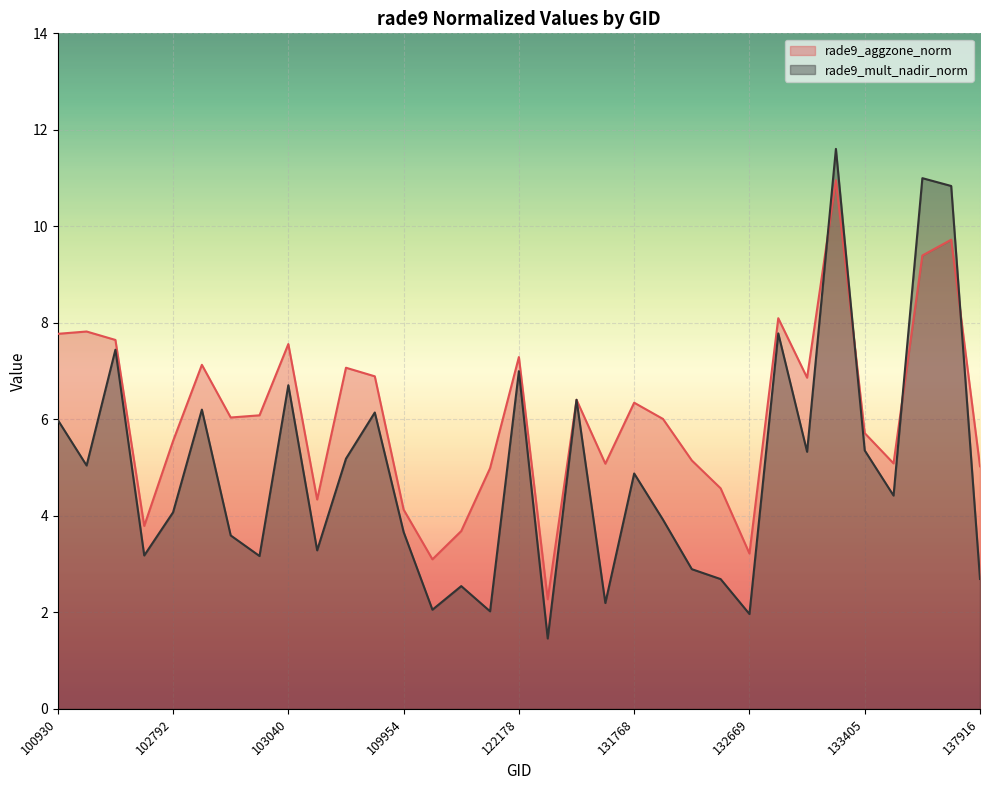

What are all the series names shown in the legend?

rade9_aggzone_norm, rade9_mult_nadir_norm